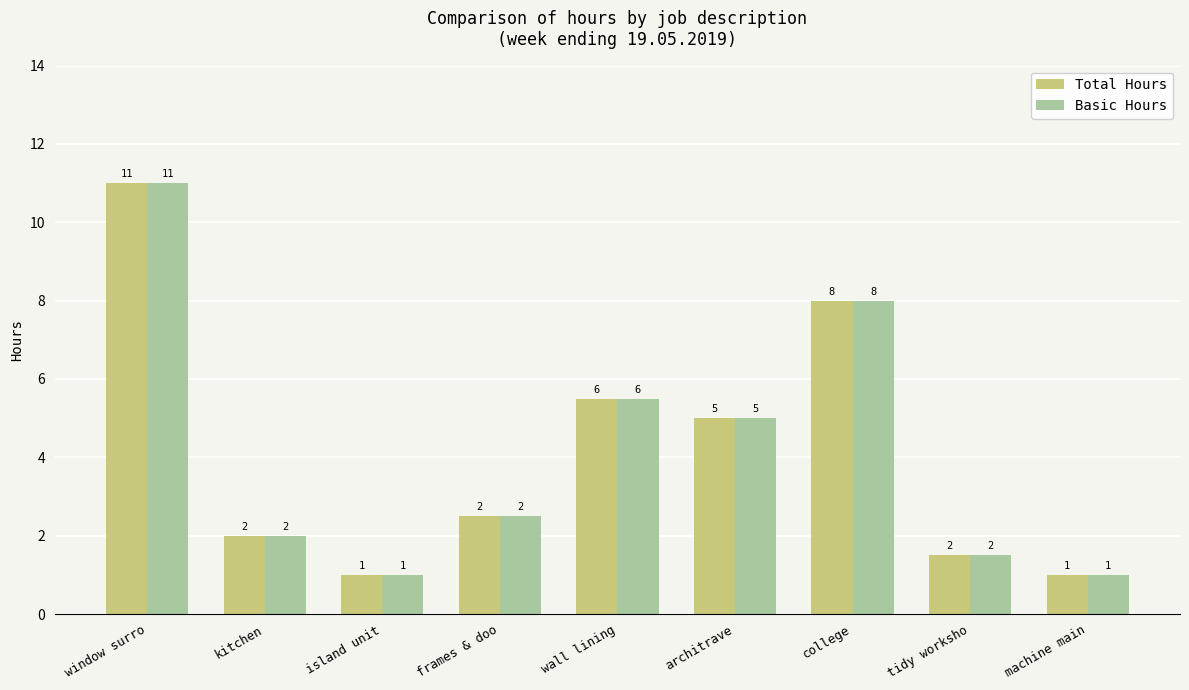

What is the average value of the Basic Hours series?

4.2